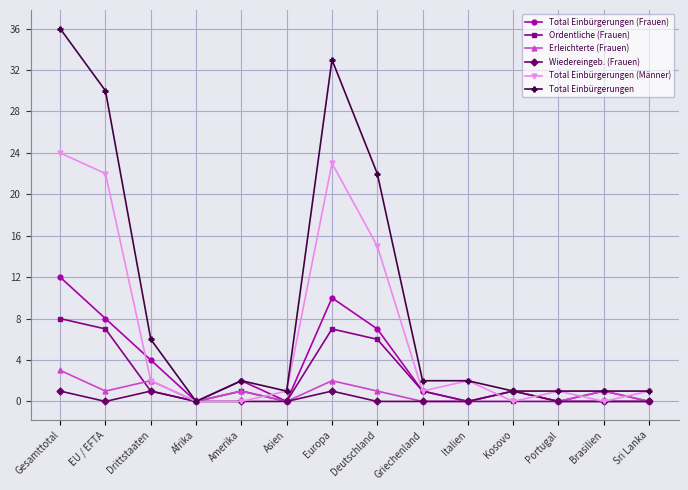

True or false: Total Einbürgerungen (Männer) and Total Einbürgerungen (Frauen) cross at least once.

True